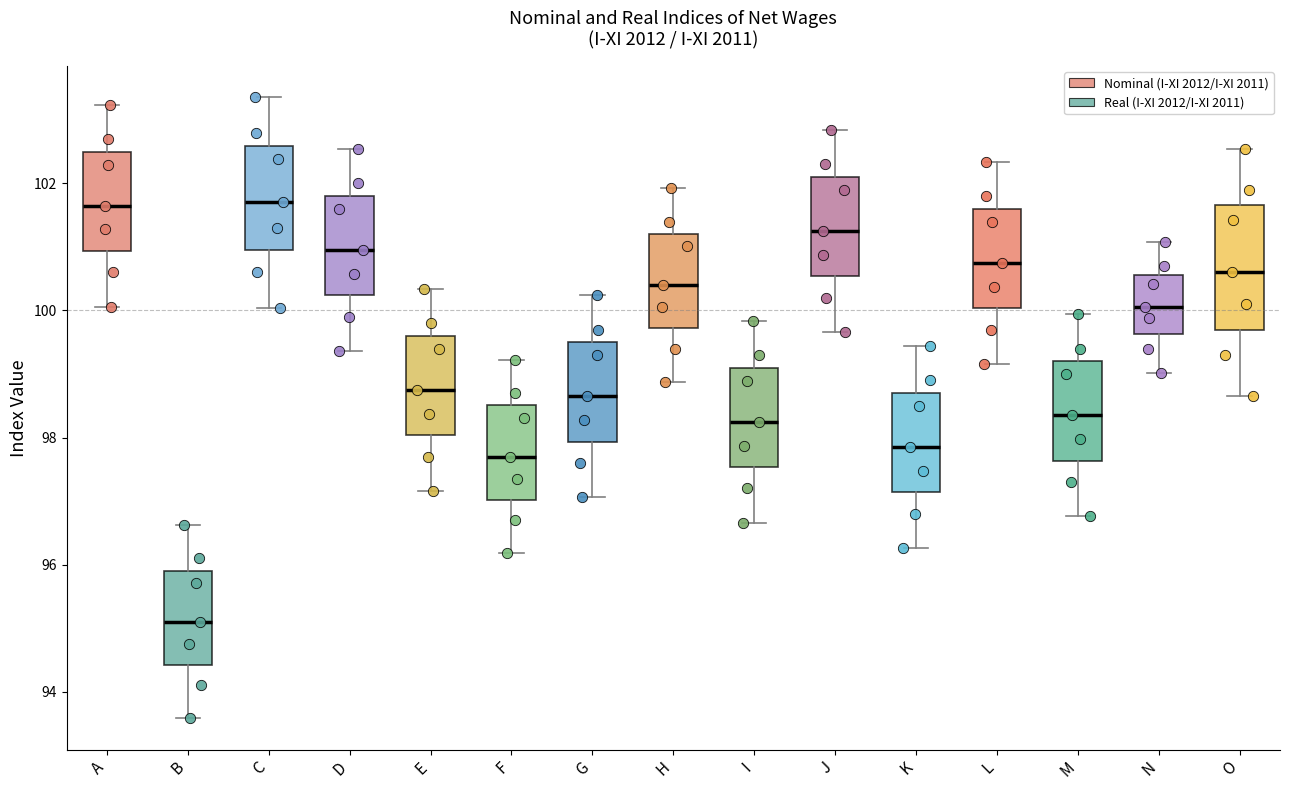

Reading left to right, read every box against the y-axis: the position of its median line, the range the box covers, and the ends of its whiskers. The values are not printed on the chart, so give them approximately, as read against the axis.

A: median 101.6, box 101.0 to 102.4, whiskers 100.0 to 103.2
B: median 95.2, box 94.4 to 96.0, whiskers 93.6 to 96.6
C: median 101.8, box 101.0 to 102.6, whiskers 100.0 to 103.4
D: median 101.0, box 100.2 to 101.8, whiskers 99.4 to 102.6
E: median 98.8, box 98.0 to 99.6, whiskers 97.2 to 100.4
F: median 97.8, box 97.0 to 98.6, whiskers 96.2 to 99.2
G: median 98.6, box 98.0 to 99.4, whiskers 97.0 to 100.2
H: median 100.4, box 99.8 to 101.2, whiskers 98.8 to 102.0
I: median 98.2, box 97.6 to 99.0, whiskers 96.6 to 99.8
J: median 101.2, box 100.6 to 102.0, whiskers 99.6 to 102.8
K: median 97.8, box 97.2 to 98.6, whiskers 96.2 to 99.4
L: median 100.8, box 100.0 to 101.6, whiskers 99.2 to 102.4
M: median 98.4, box 97.6 to 99.2, whiskers 96.8 to 100.0
N: median 100.0, box 99.6 to 100.6, whiskers 99.0 to 101.0
O: median 100.6, box 99.8 to 101.6, whiskers 98.6 to 102.6